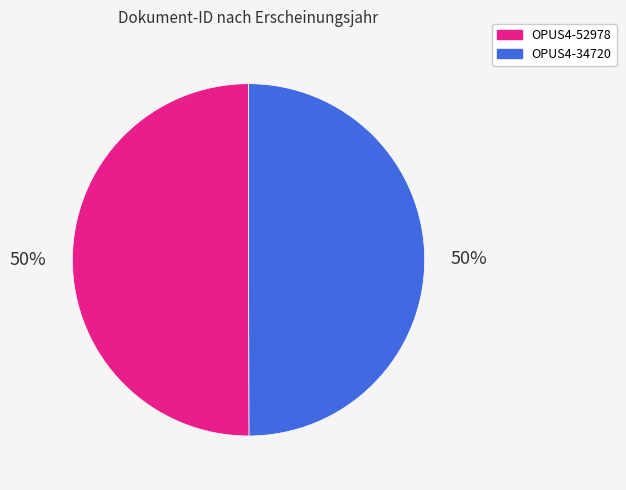

Count the number of slices in the pie.

2